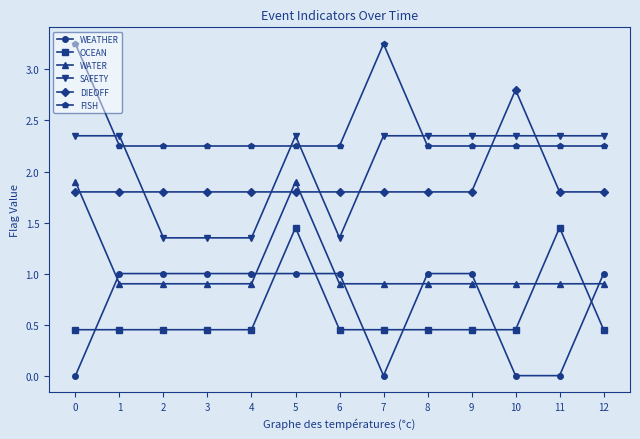

Between which two adjacent categories do DIEOFF and FISH first intersect?

9 and 10